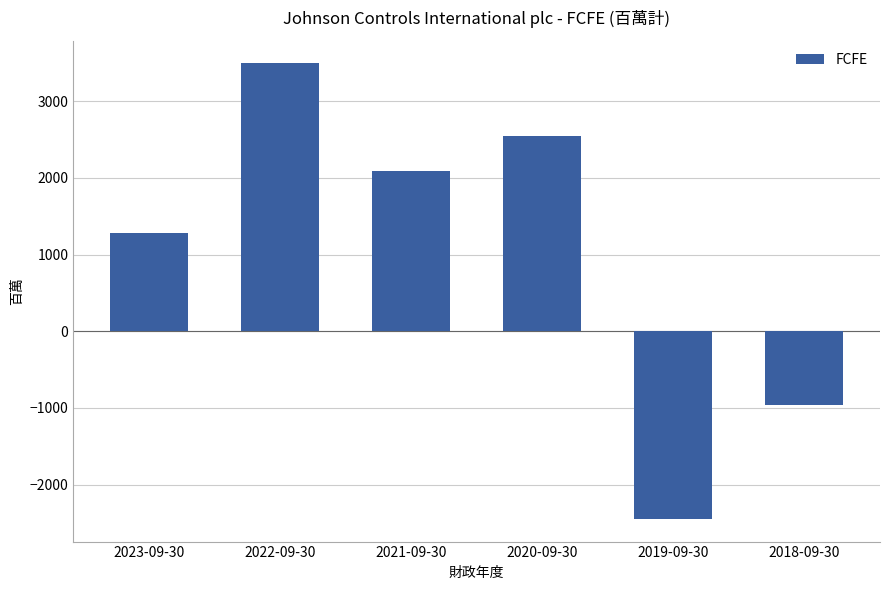

At which label is the value closest to 523?

2023-09-30